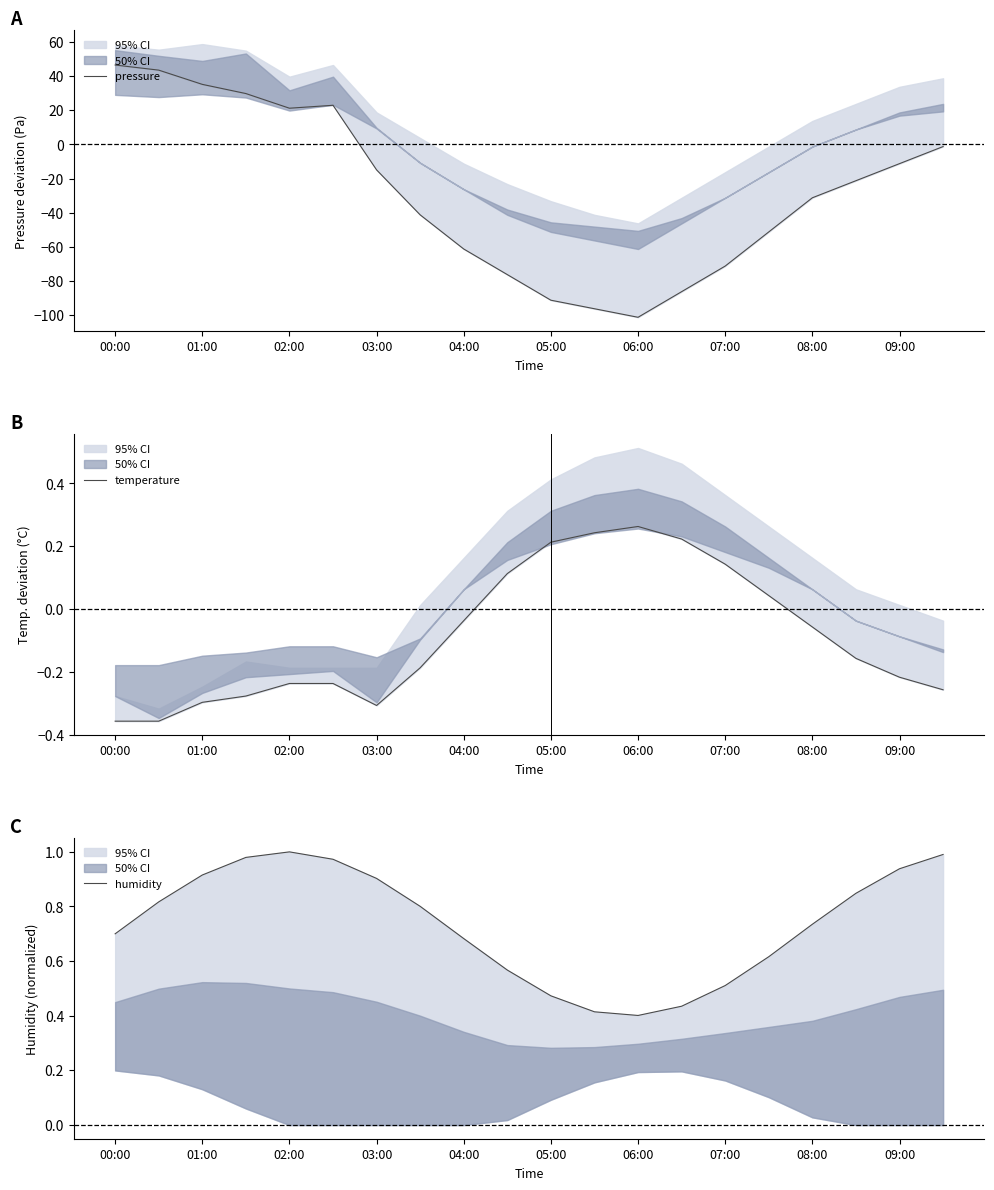

True or false: pressure has more than 1 points higher than both neighbors.

False